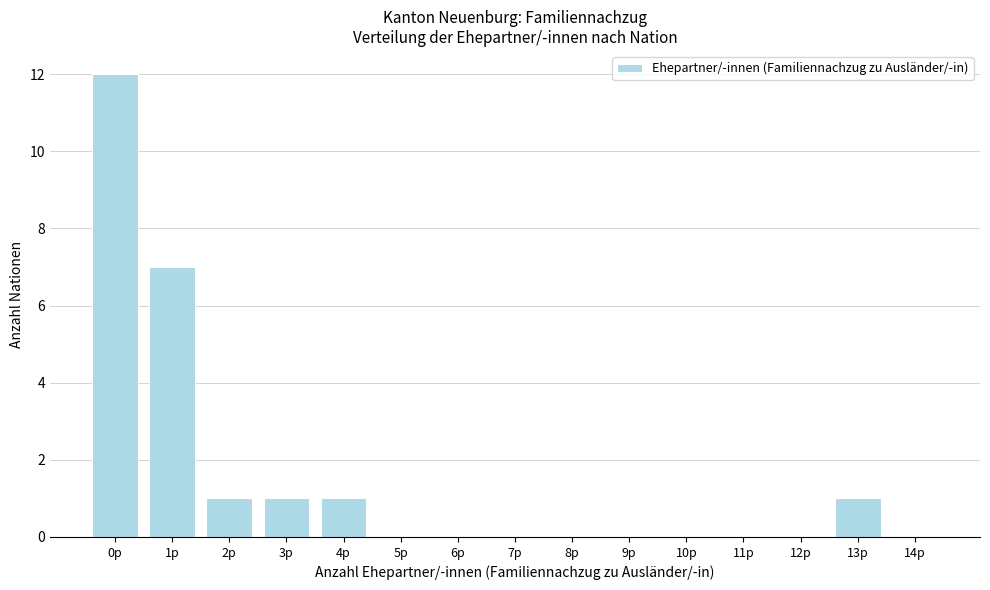

Reading left to right, transcribe all the data shown in this chart.

0p=12	1p=7	2p=1	3p=1	4p=1	5p=0	6p=0	7p=0	8p=0	9p=0	10p=0	11p=0	12p=0	13p=1	14p=0